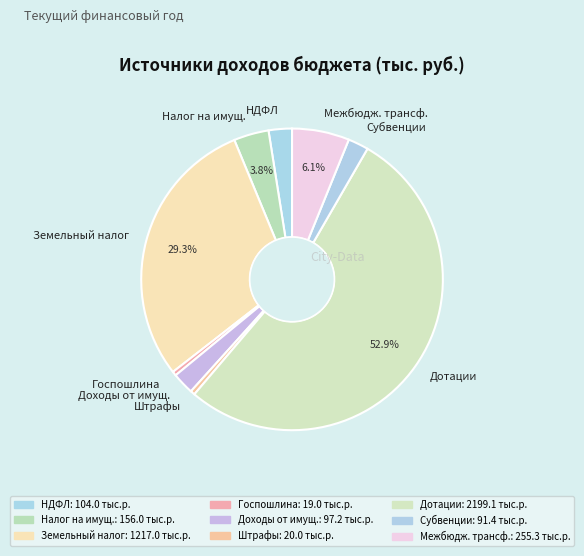

Between Субвенции and Дотации, which is larger?

Дотации